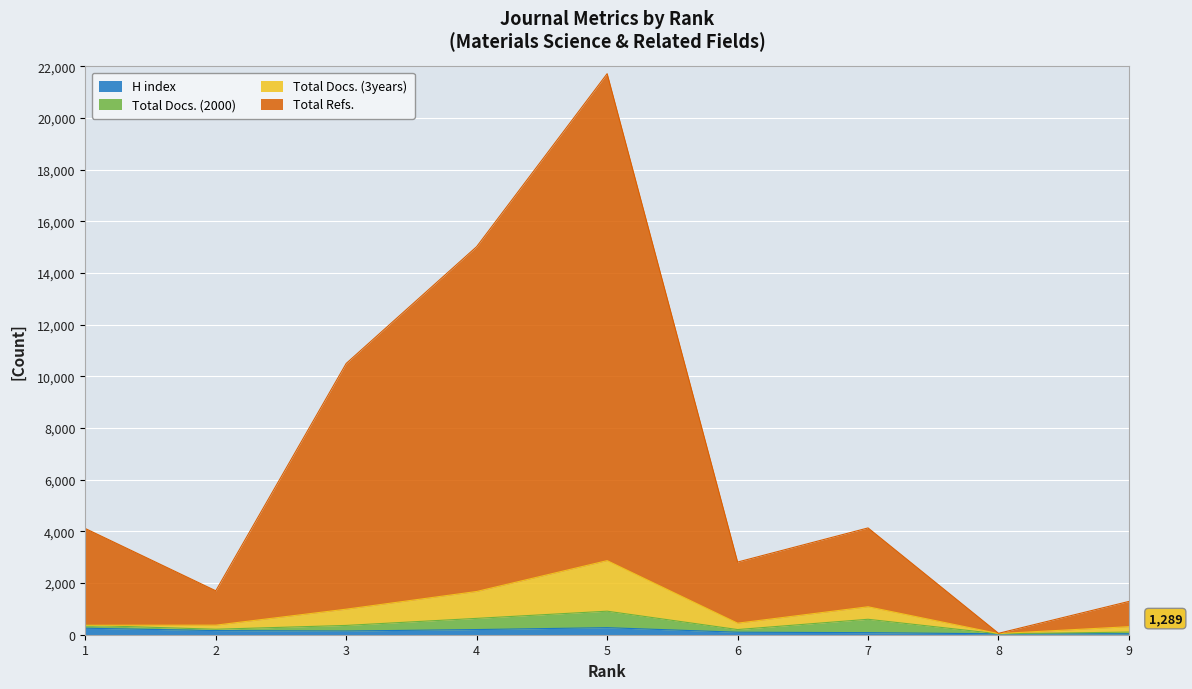

What are all the series names shown in the legend?

H index, Total Docs. (2000), Total Docs. (3years), Total Refs.